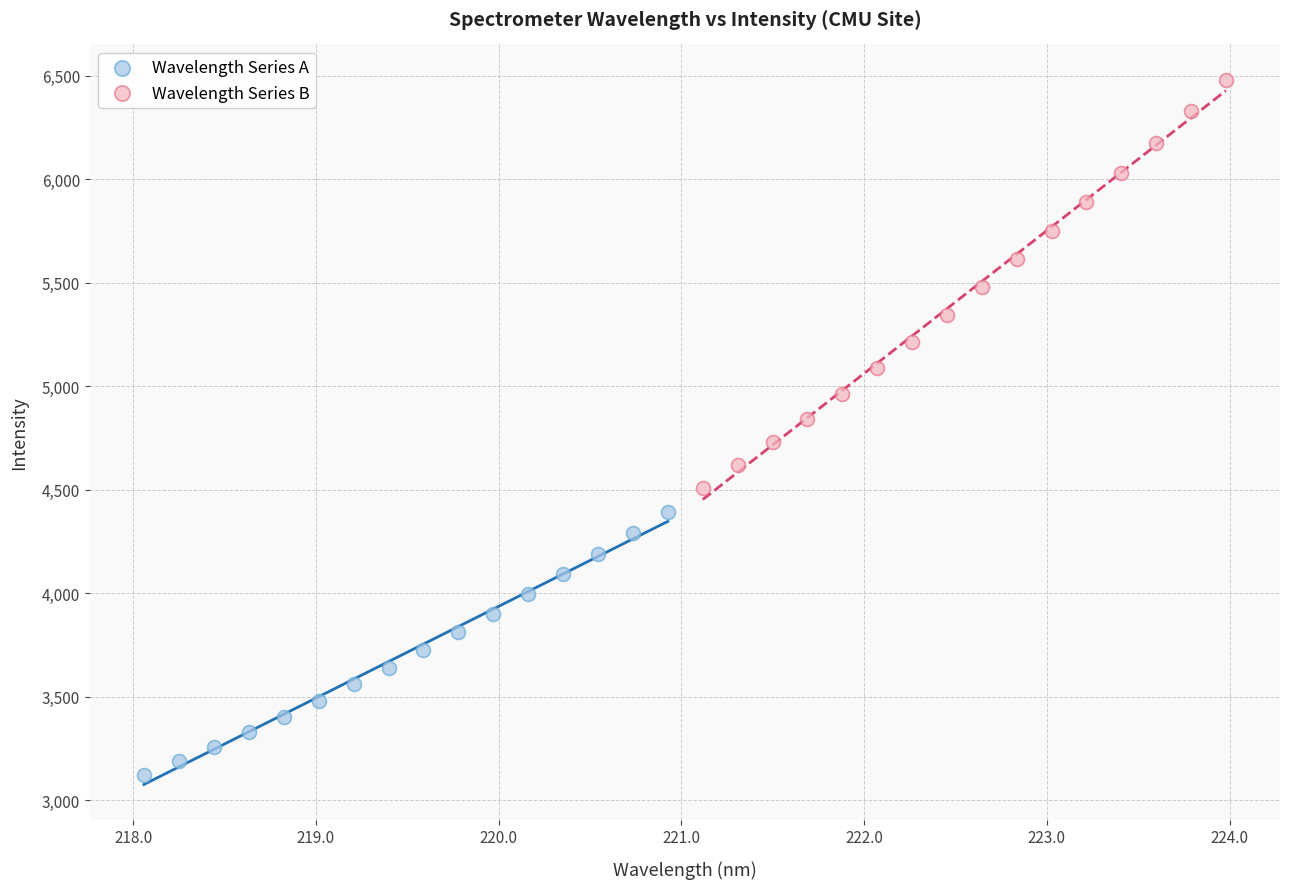

What are all the series names shown in the legend?

Wavelength Series A, Wavelength Series B